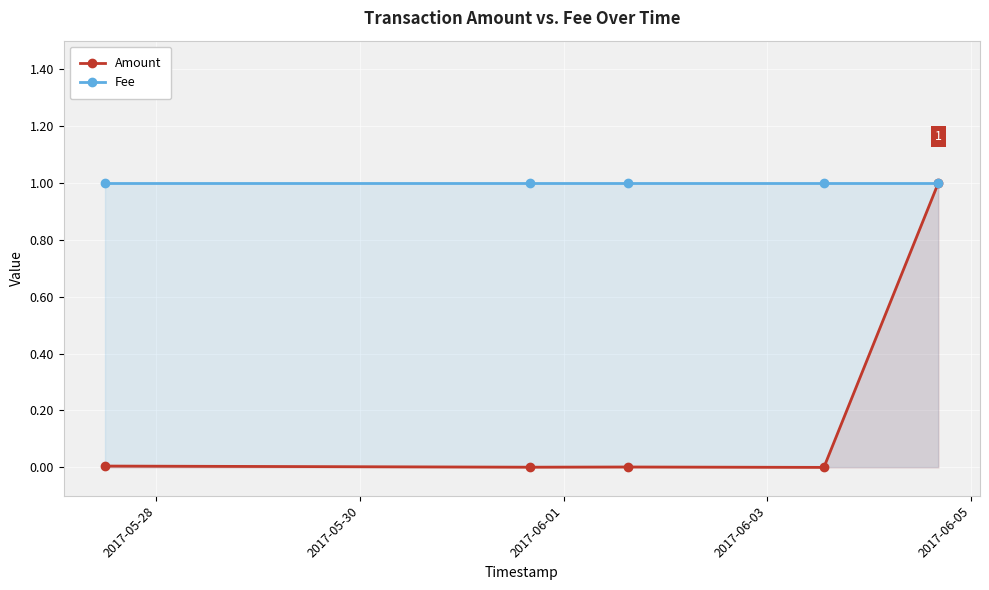

What is the maximum value shown in the chart?

1.0